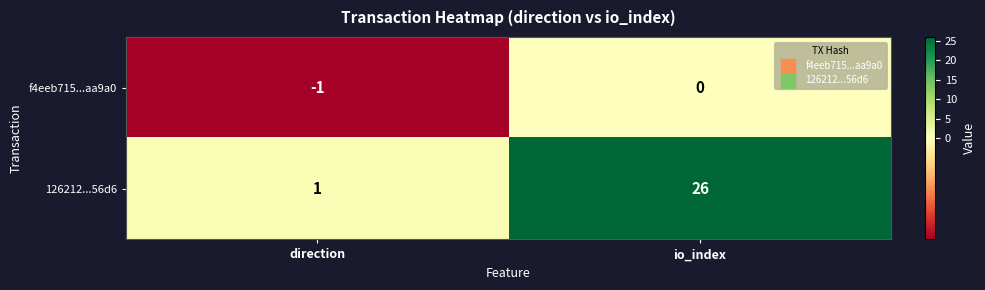

The f4eeb715...aa9a0 series shows -1 at direction. True or false?

True